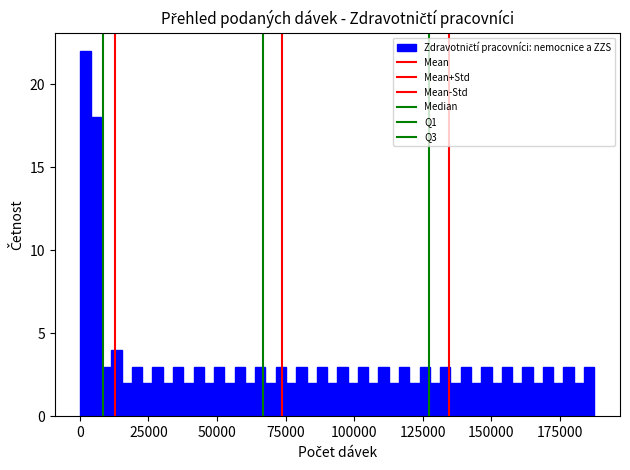

Around what value on the x-axis is the tallest bar? Give the approximate position of its centre, as read against the axis.

0